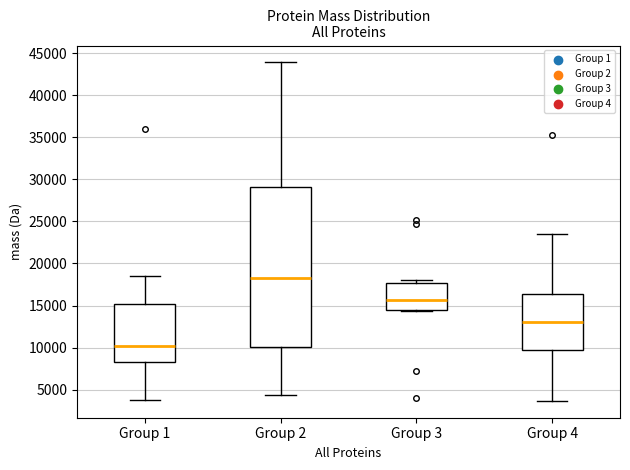

Comparing the boxes themselves (not the whiskers), which one is the tallest?

Group 2